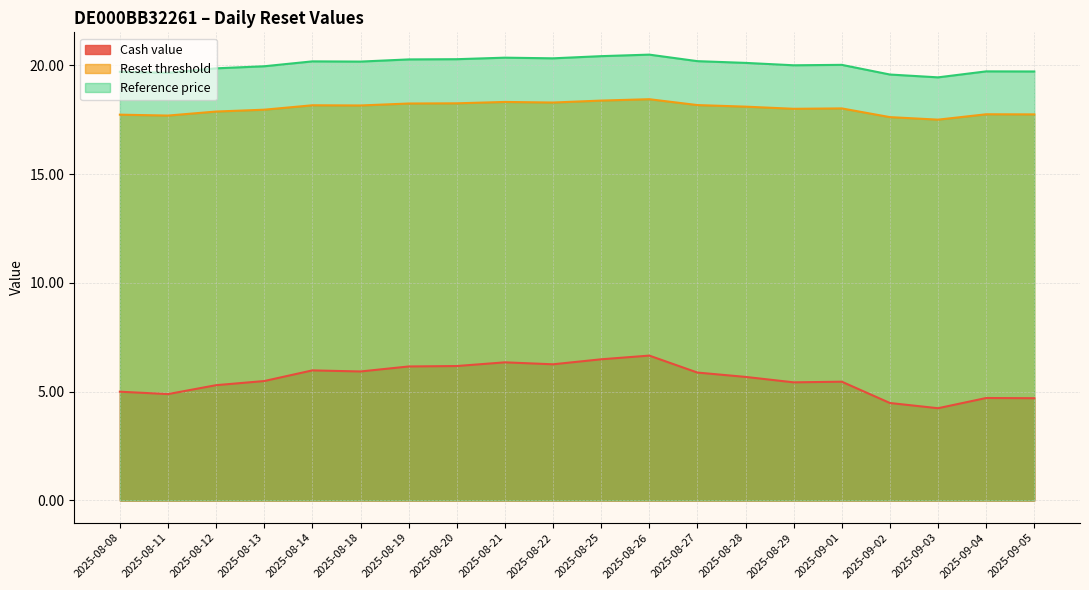

At which category is the sum across all series the highest?

2025-08-26